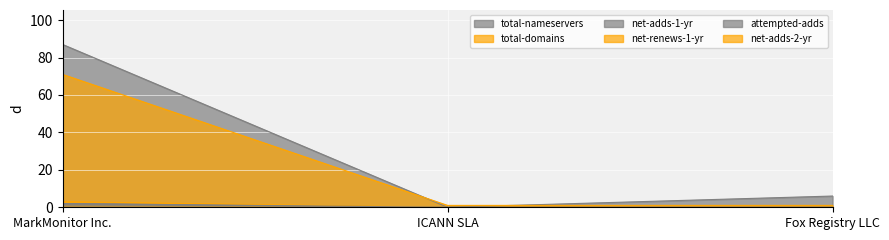

How many lines are shown in the chart?

6